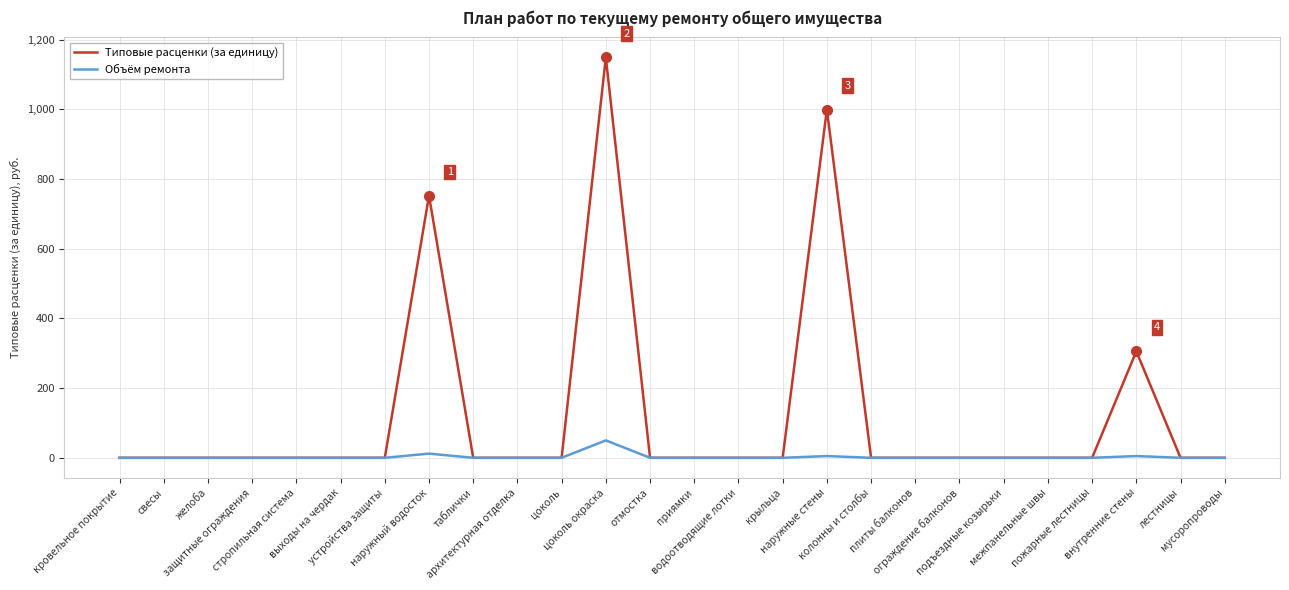

Rank the series by their average value, from highest to lowest.

Типовые расценки (за единицу), Объём ремонта